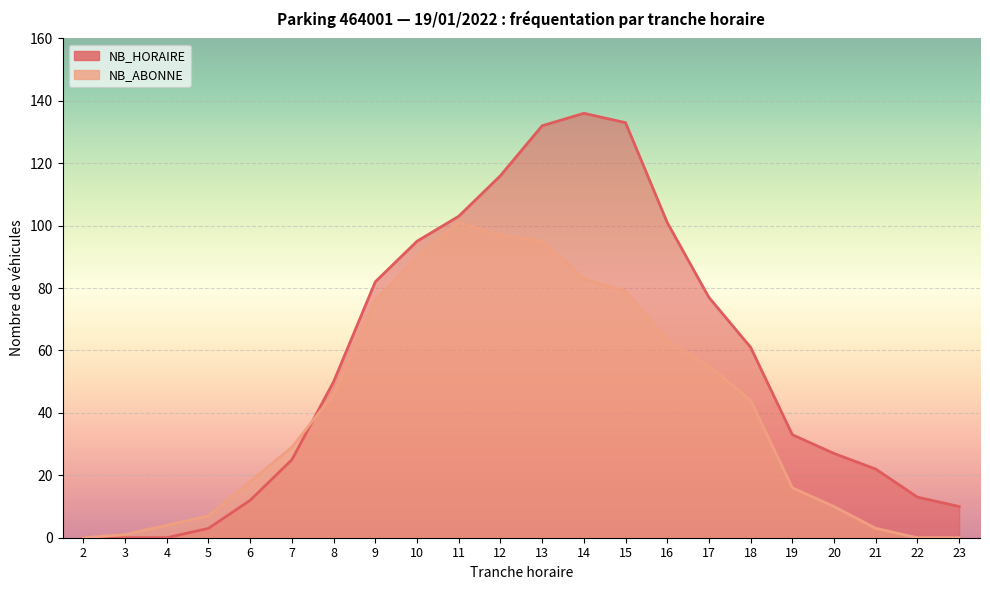

Rank the series by their maximum value, from lowest to highest.

NB_ABONNE, NB_HORAIRE